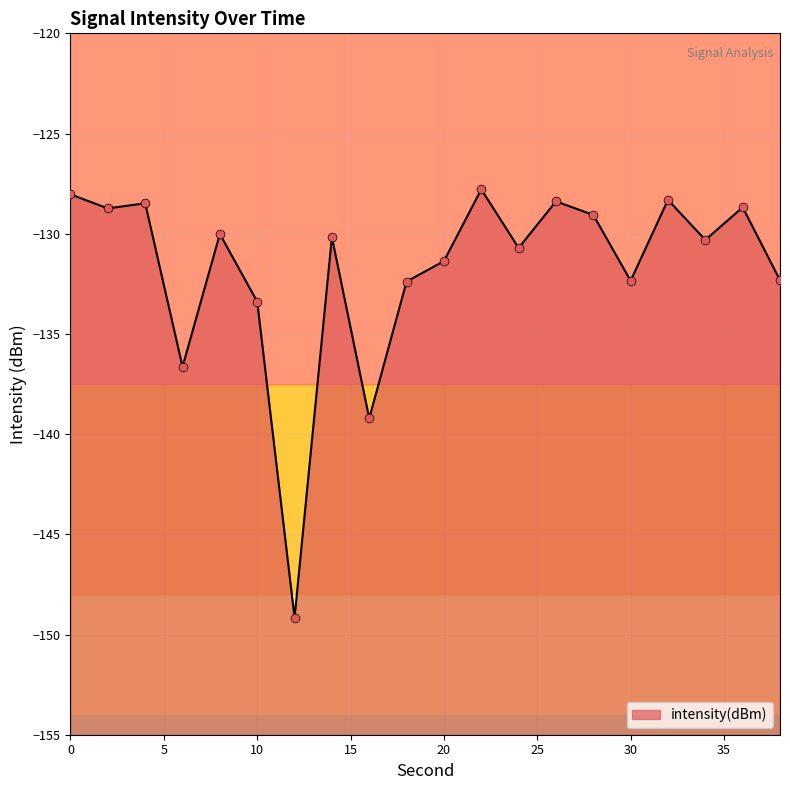

Between 26 and 6, which is larger?

26